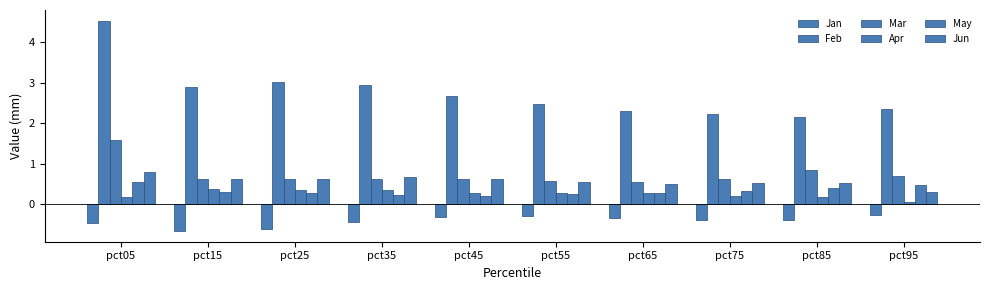

Which category has the highest value in the Feb series?

pct05